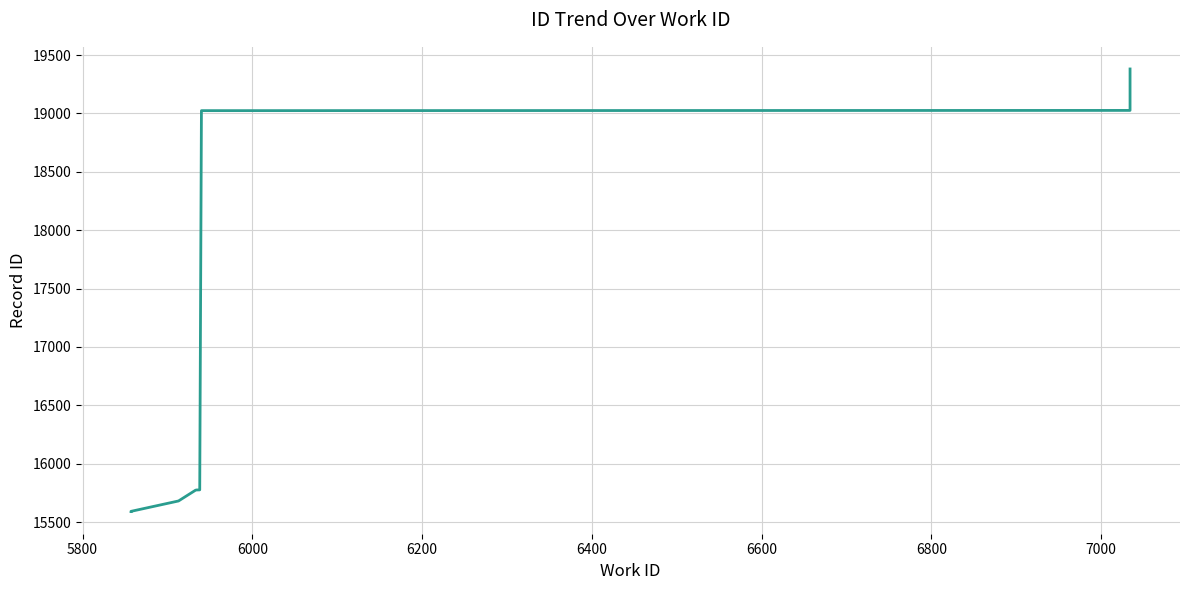

True or false: the data has more than 0 interior local peaks.

False